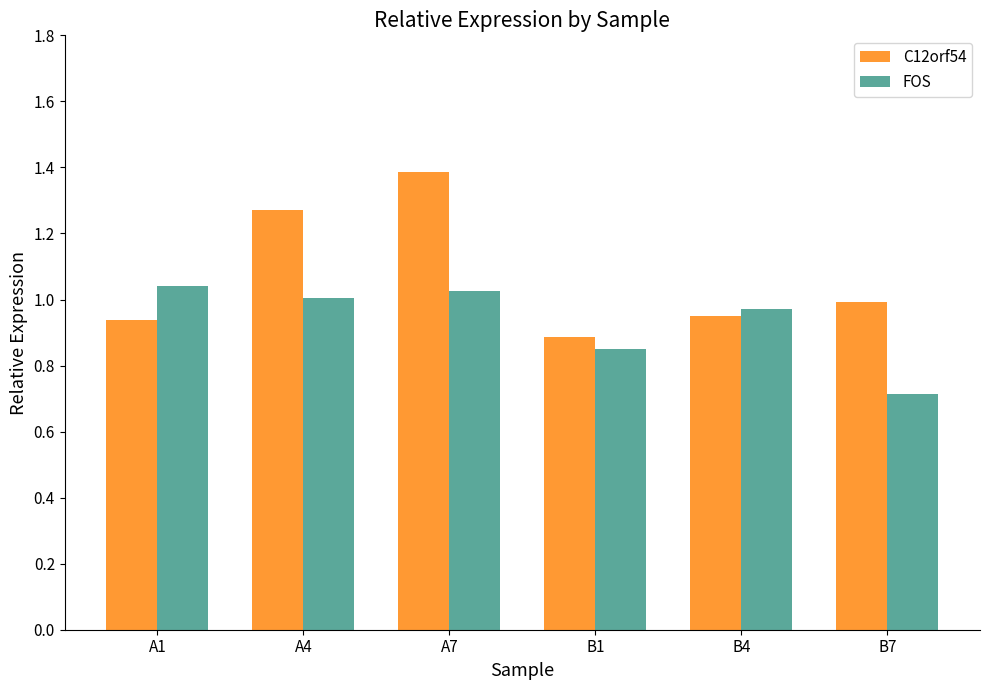

How many bars are there in total?

12